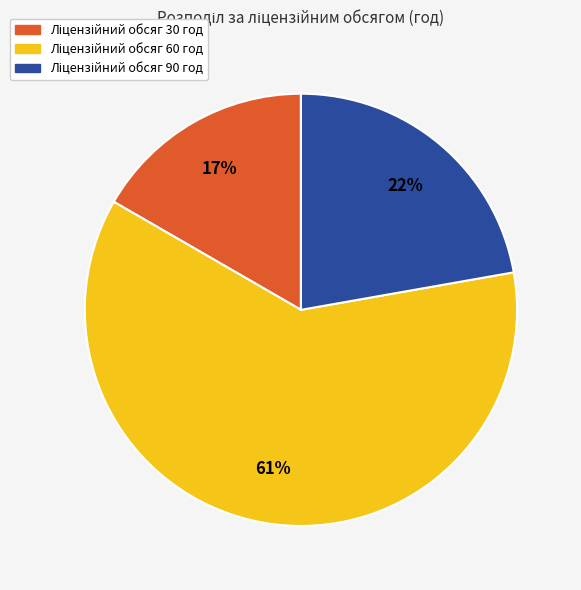

To the nearest percent, what is the average slice percentage?

33%